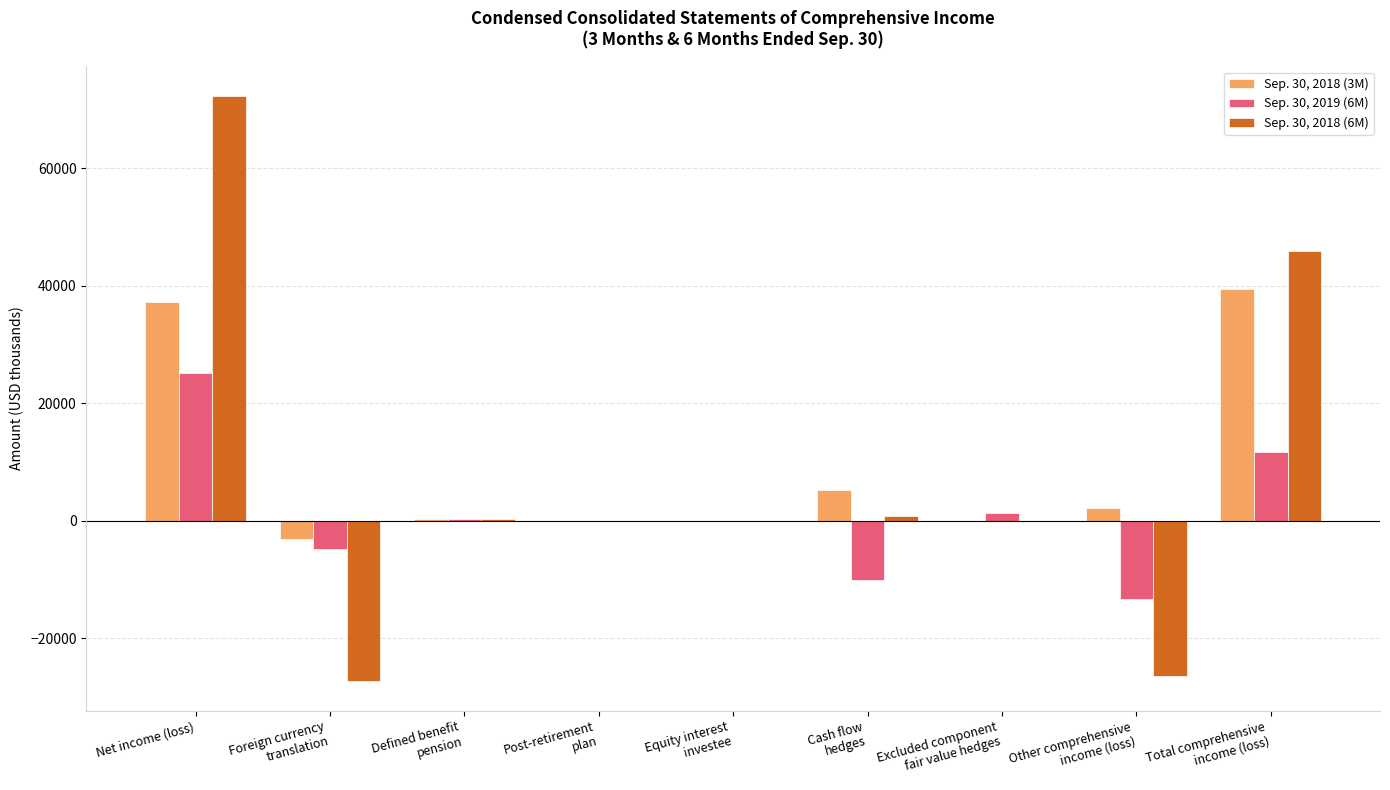

What is the total value across all series at Net income (loss)?

134582